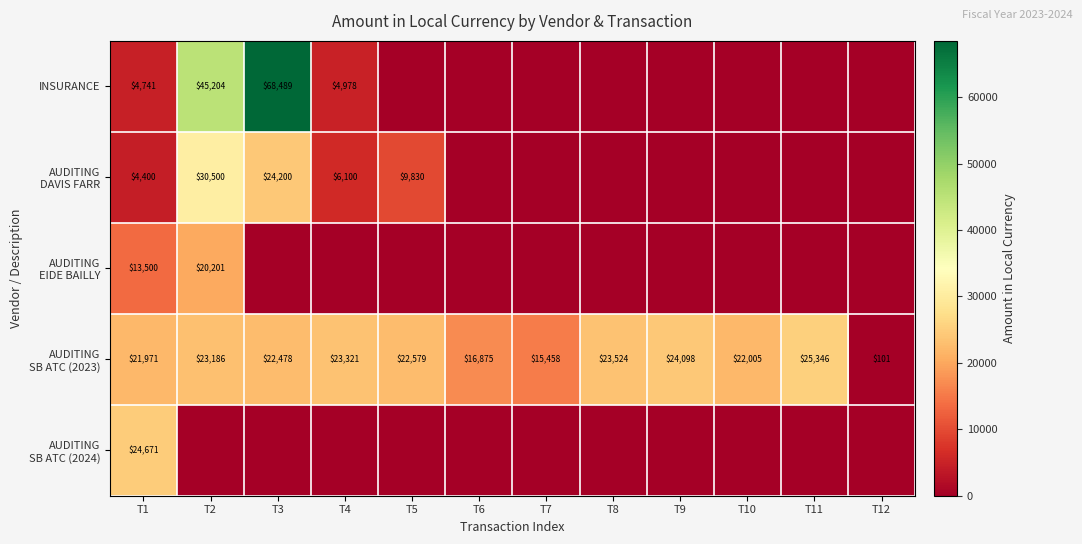

The INSURANCE series shows 93097 at T3. True or false?

False